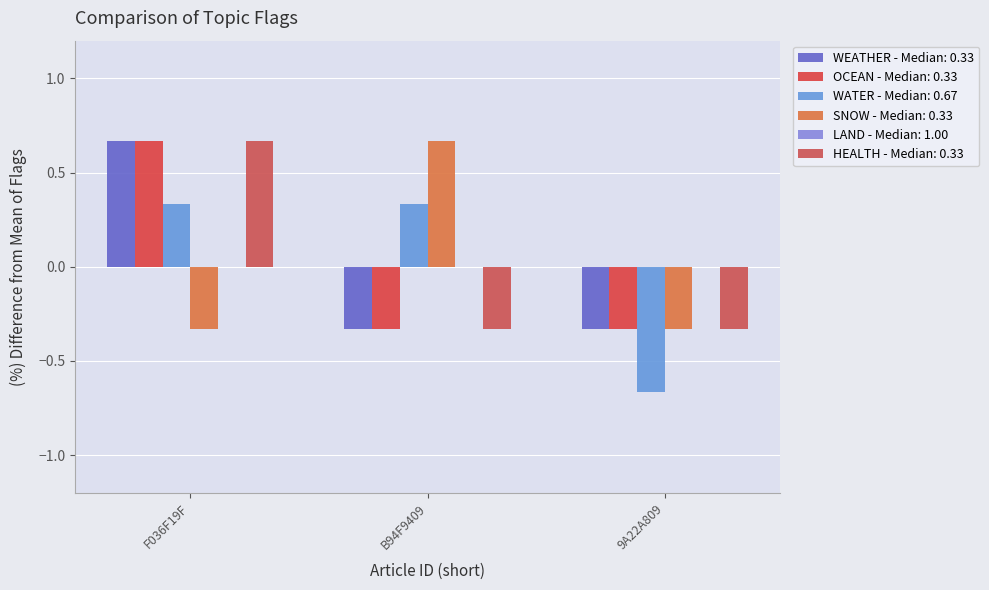

How many distinct data groups are displayed?

5